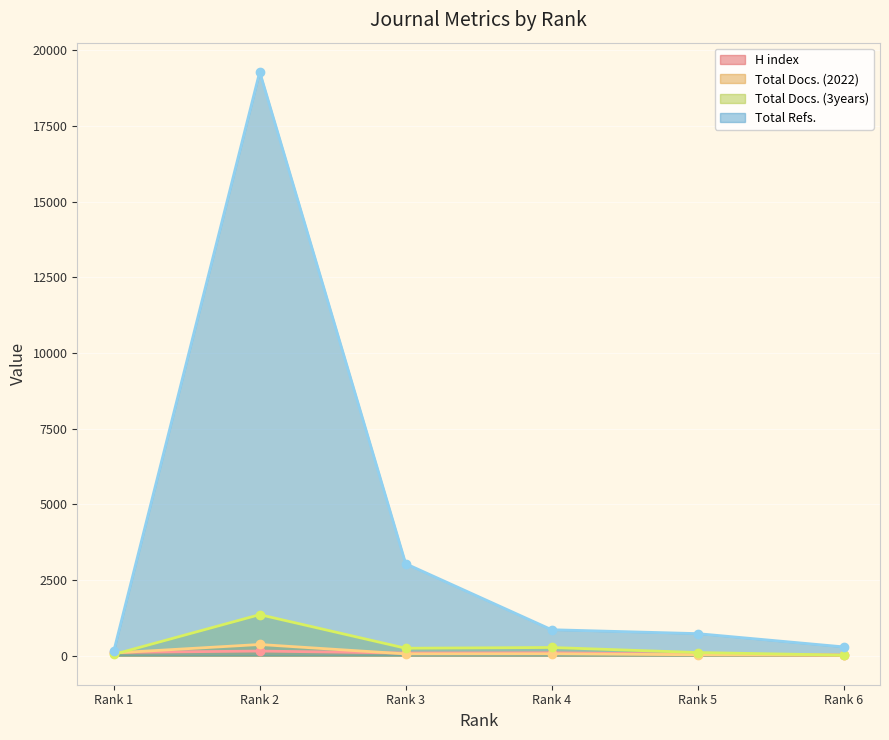

At which label does Total Docs. (2022) reach its peak?

Rank 2